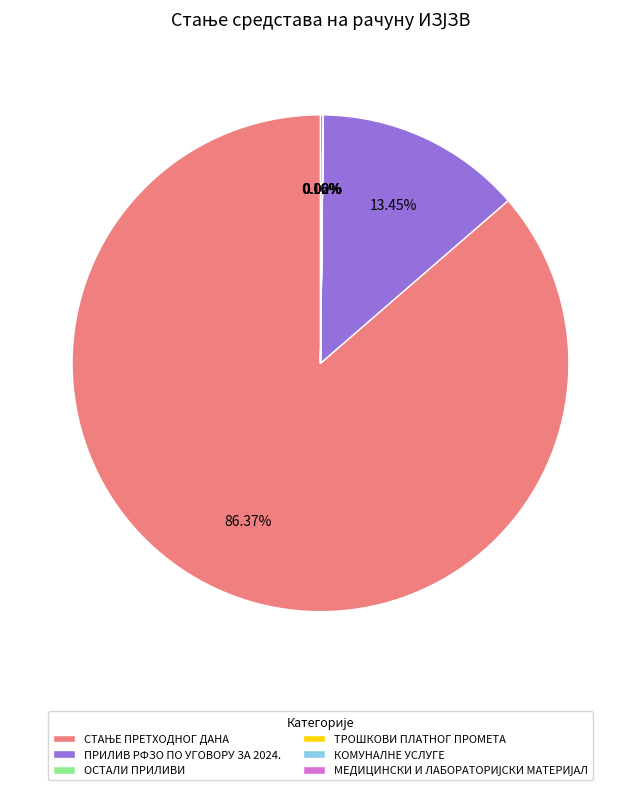

Does any single category account for the majority?

Yes